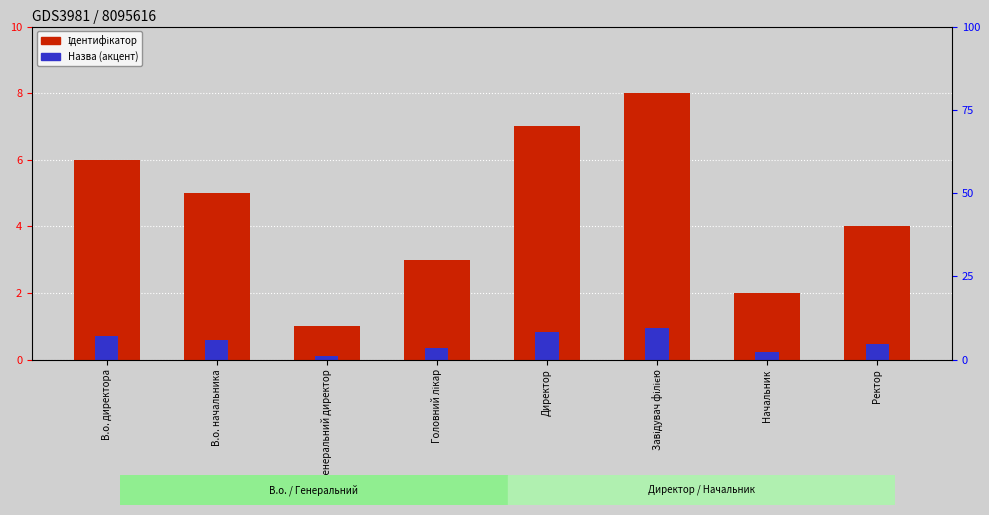

What value does the Назва (акцент) series have at Генеральний директор?

0.1